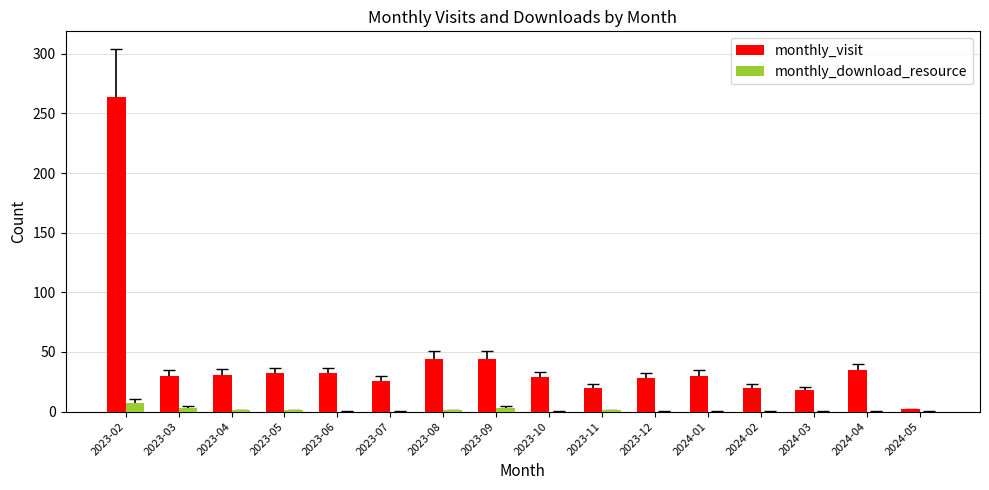

Count the number of categories in the chart.

16